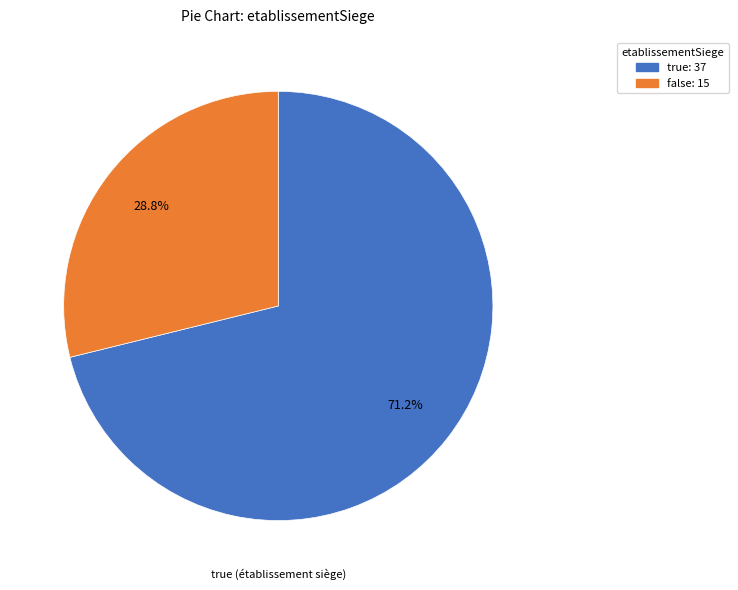

Combined, do true and false account for over 50%?

Yes